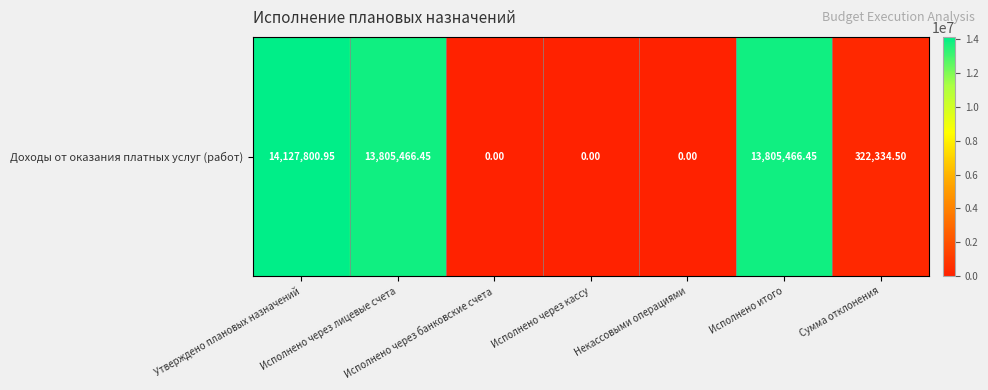

What is the average value?

6008724.0